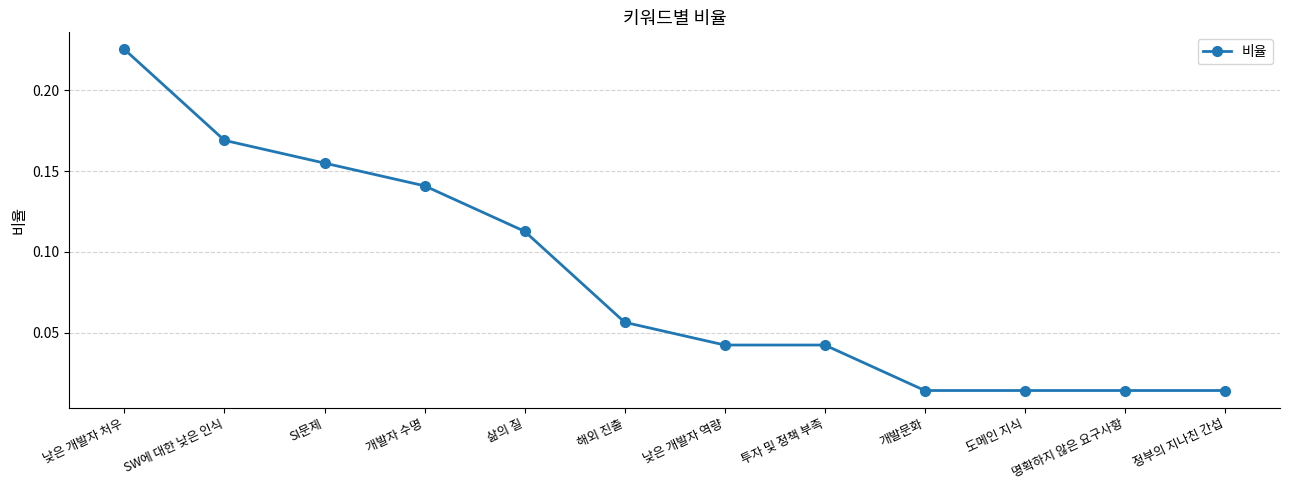

The value at SW에 대한 낮은 인식 is 0.1. True or false?

False